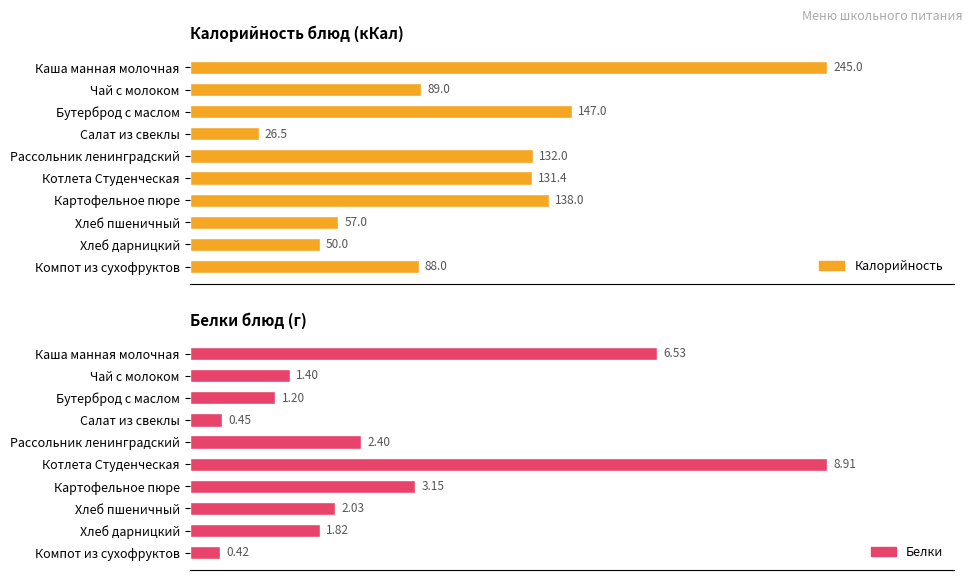

Rank the series by their maximum value, from highest to lowest.

Калорийность, Белки